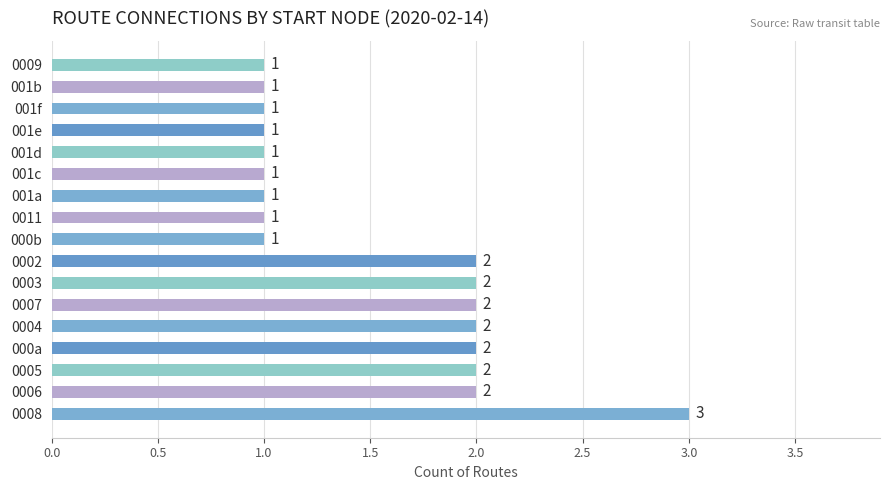

What is the greatest value displayed?

3